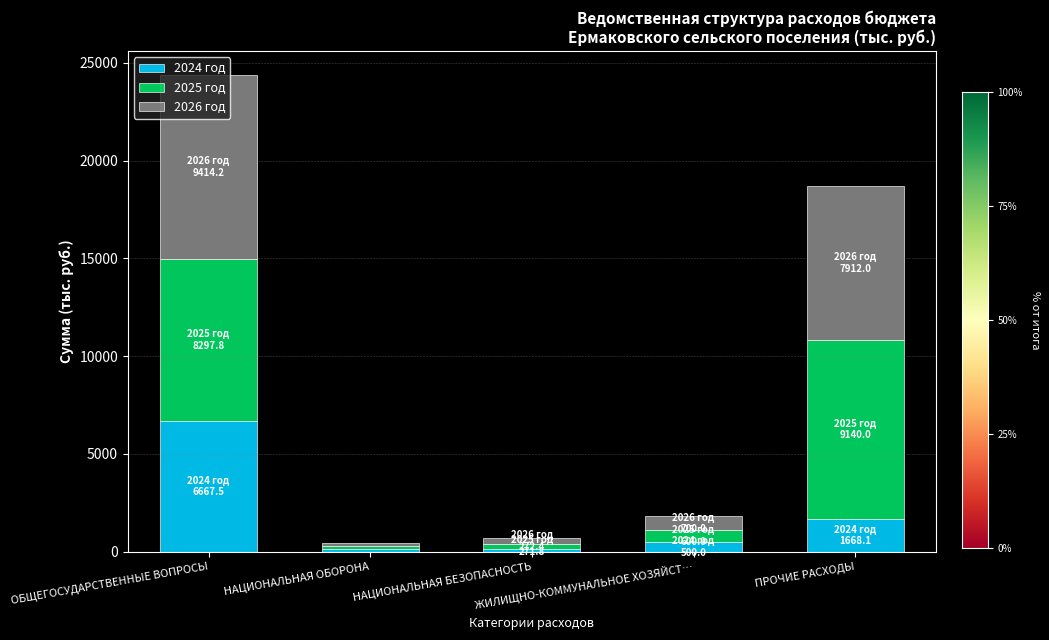

How many series are shown in this chart?

3